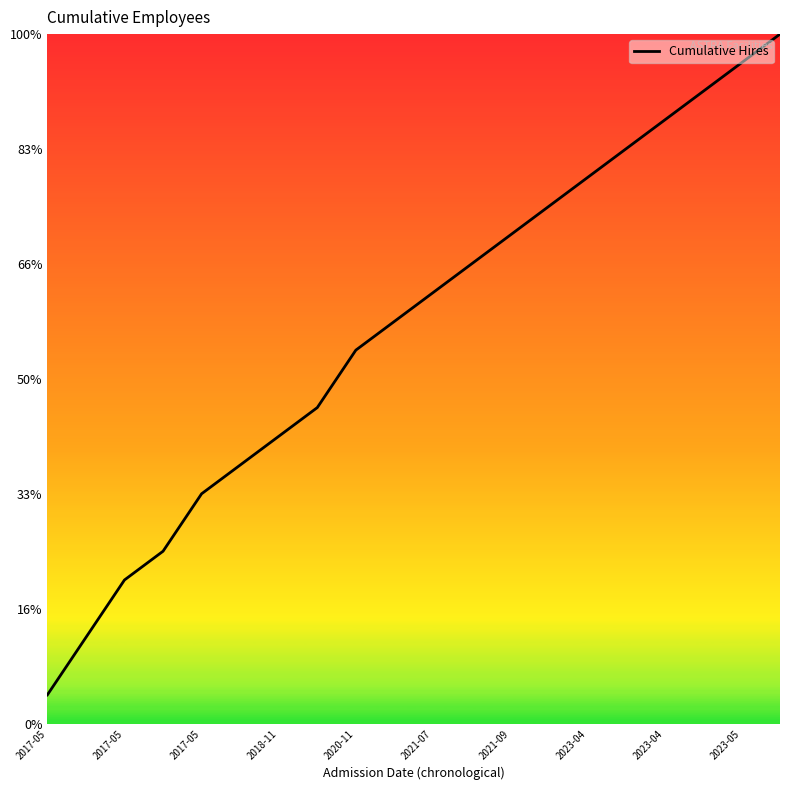

Rank the categories by value from highest to lowest.

19, 18, 17, 16, 15, 14, 13, 12, 11, 10, 2023-05, 2023-04, 2023-04, 2021-09, 2021-07, 2020-11, 2018-11, 2017-05, 2017-05, 2017-05